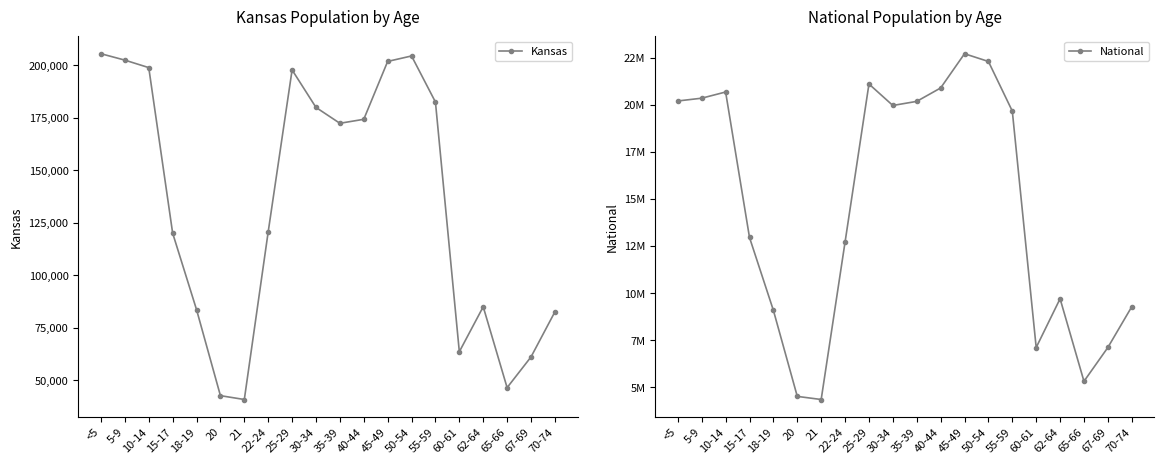

At which label does National first exceed 19664805?

<5